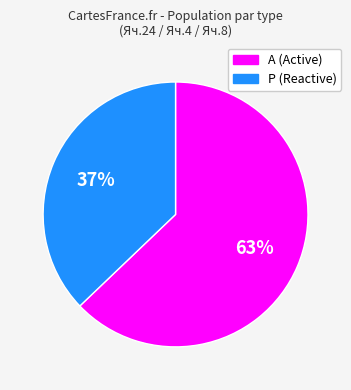

To the nearest percent, what is the difference between the largest and smallest slice percentages?

26%